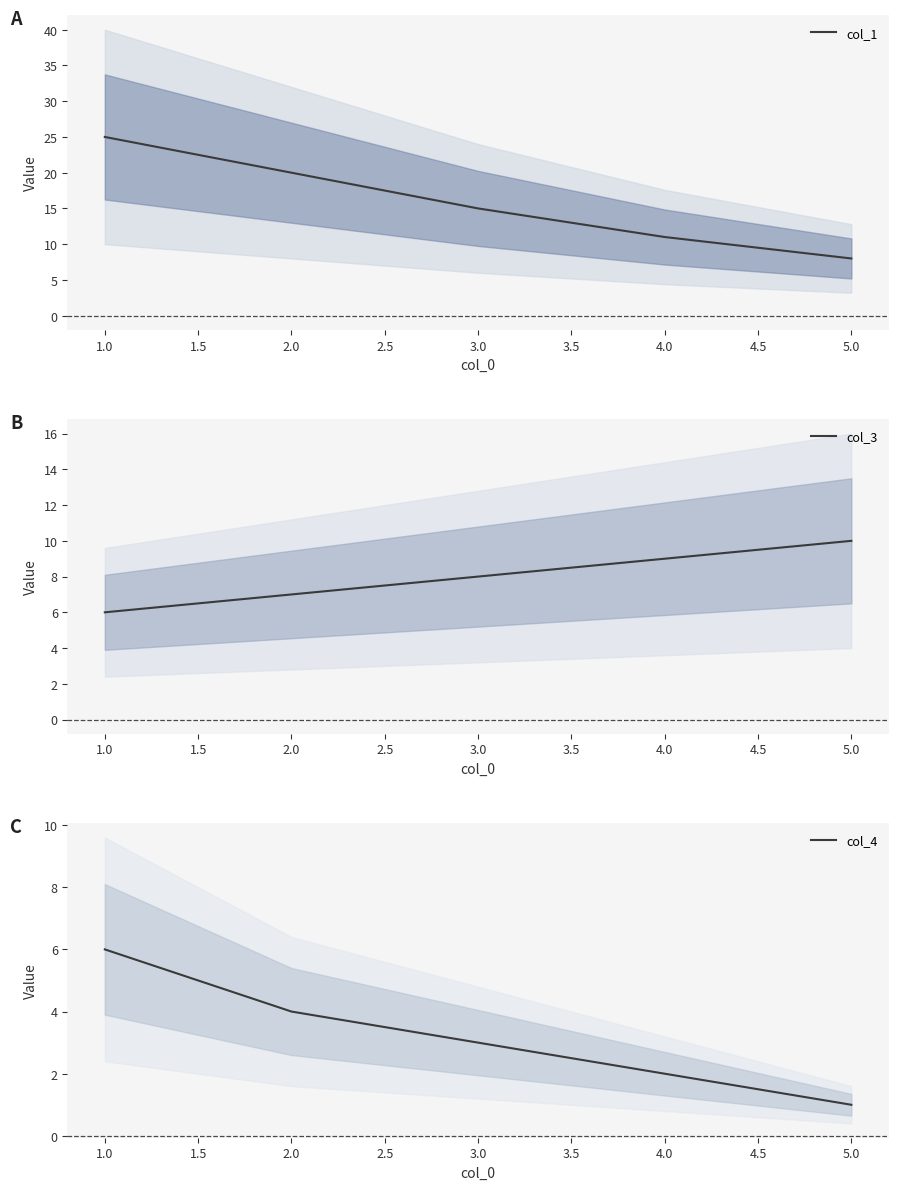

True or false: col_4 and col_1 intersect in this chart.

False